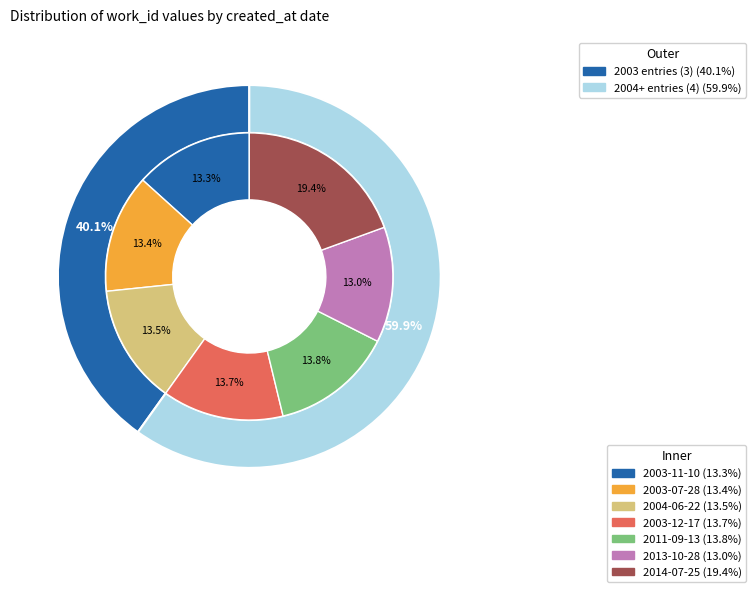

What is the largest slice in the pie chart?

2014-07-25